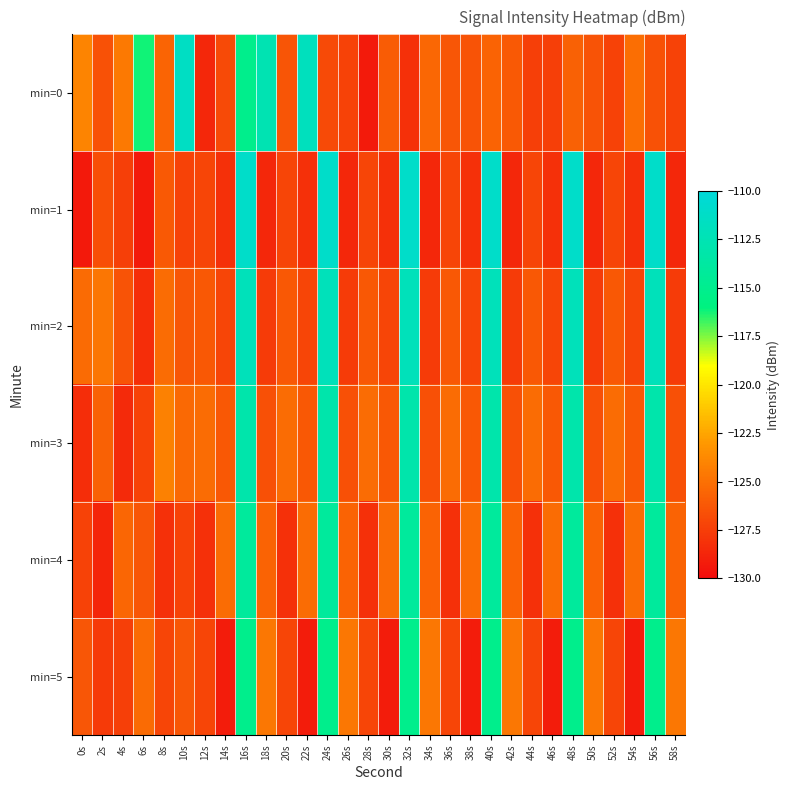

Reading left to right, extract all data points from this chart.

min=0: 0s=-124.0	2s=-126.5	4s=-124.6	6s=-116.2	8s=-125.6	10s=-111.5	12s=-128.6	14s=-126.9	16s=-115.1	18s=-112.6	20s=-126.3	22s=-111.8	24s=-126.9	26s=-127.3	28s=-129.2	30s=-126.0	32s=-128.2	34s=-125.4	36s=-126.3	38s=-126.5	40s=-125.7	42s=-126.2	44s=-127.5	46s=-127.5	48s=-125.8	50s=-126.5	52s=-127.3	54s=-125.1	56s=-126.5	58s=-127.3
min=1: 0s=-129.3	2s=-126.7	4s=-127.5	6s=-129.3	8s=-126.2	10s=-127.3	12s=-127.2	14s=-128.2	16s=-111.1	18s=-128.6	20s=-127.2	22s=-128.2	24s=-111.1	26s=-128.6	28s=-127.2	30s=-128.2	32s=-111.1	34s=-128.6	36s=-127.2	38s=-128.2	40s=-111.1	42s=-128.6	44s=-127.2	46s=-128.2	48s=-111.1	50s=-128.6	52s=-127.2	54s=-128.2	56s=-111.1	58s=-128.6
min=2: 0s=-125.3	2s=-124.7	4s=-126.5	6s=-128.3	8s=-125.2	10s=-126.3	12s=-126.2	14s=-127.2	16s=-112.1	18s=-127.6	20s=-126.2	22s=-127.2	24s=-112.1	26s=-127.6	28s=-126.2	30s=-127.2	32s=-112.1	34s=-127.6	36s=-126.2	38s=-127.2	40s=-112.1	42s=-127.6	44s=-126.2	46s=-127.2	48s=-112.1	50s=-127.6	52s=-126.2	54s=-127.2	56s=-112.1	58s=-127.6
min=3: 0s=-128.3	2s=-125.7	4s=-128.5	6s=-127.3	8s=-124.2	10s=-125.3	12s=-125.2	14s=-126.2	16s=-113.1	18s=-126.6	20s=-125.2	22s=-126.2	24s=-113.1	26s=-126.6	28s=-125.2	30s=-126.2	32s=-113.1	34s=-126.6	36s=-125.2	38s=-126.2	40s=-113.1	42s=-126.6	44s=-125.2	46s=-126.2	48s=-113.1	50s=-126.6	52s=-125.2	54s=-126.2	56s=-113.1	58s=-126.6
min=4: 0s=-127.3	2s=-128.7	4s=-125.5	6s=-126.3	8s=-128.2	10s=-127.3	12s=-128.2	14s=-125.2	16s=-114.1	18s=-125.6	20s=-128.2	22s=-125.2	24s=-114.1	26s=-125.6	28s=-128.2	30s=-125.2	32s=-114.1	34s=-125.6	36s=-128.2	38s=-125.2	40s=-114.1	42s=-125.6	44s=-128.2	46s=-125.2	48s=-114.1	50s=-125.6	52s=-128.2	54s=-125.2	56s=-114.1	58s=-125.6
min=5: 0s=-126.3	2s=-127.7	4s=-127.5	6s=-125.3	8s=-127.2	10s=-126.3	12s=-127.2	14s=-129.2	16s=-115.1	18s=-124.6	20s=-127.2	22s=-129.2	24s=-115.1	26s=-124.6	28s=-127.2	30s=-129.2	32s=-115.1	34s=-124.6	36s=-127.2	38s=-129.2	40s=-115.1	42s=-124.6	44s=-127.2	46s=-129.2	48s=-115.1	50s=-124.6	52s=-127.2	54s=-129.2	56s=-115.1	58s=-124.6